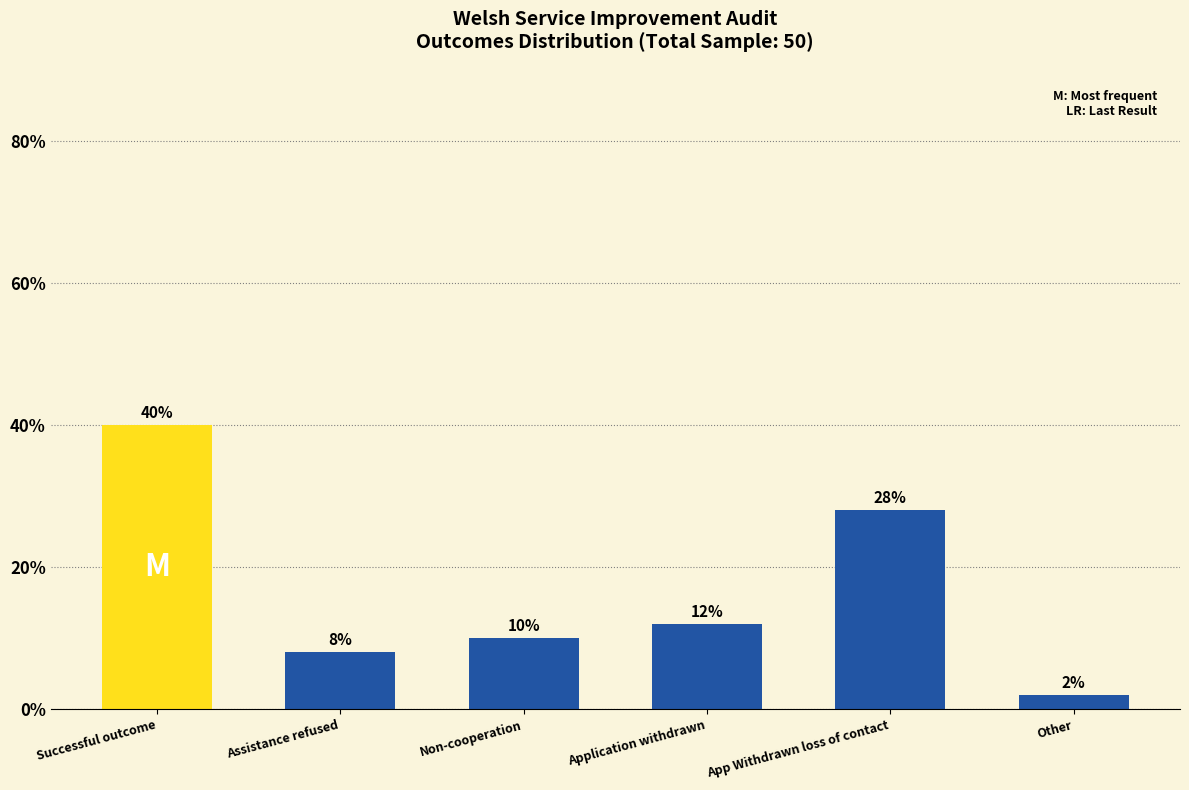

Reading left to right, what are all the values shown in this chart?

20	4	5	6	14	1